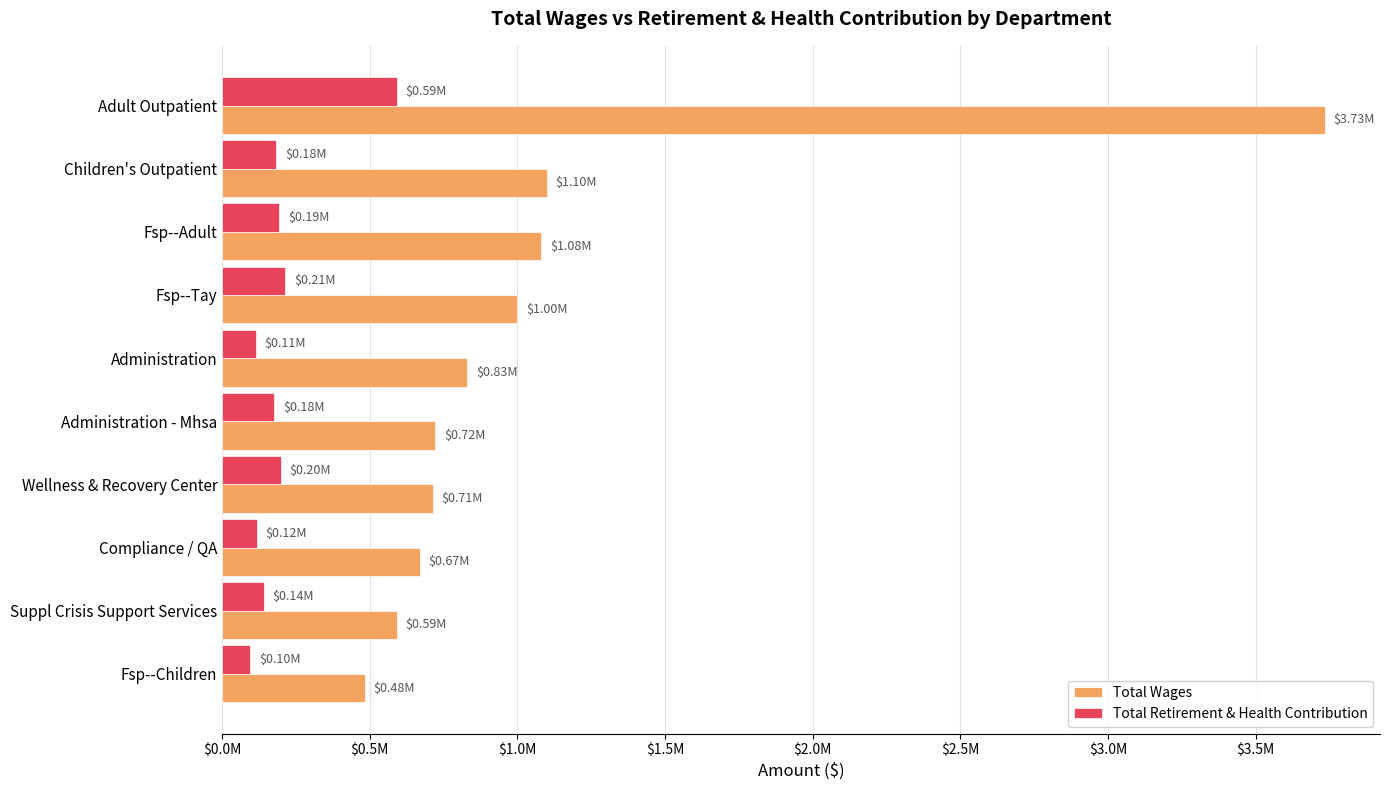

List the series in order of their peak value, lowest first.

Total Retirement & Health Contribution, Total Wages